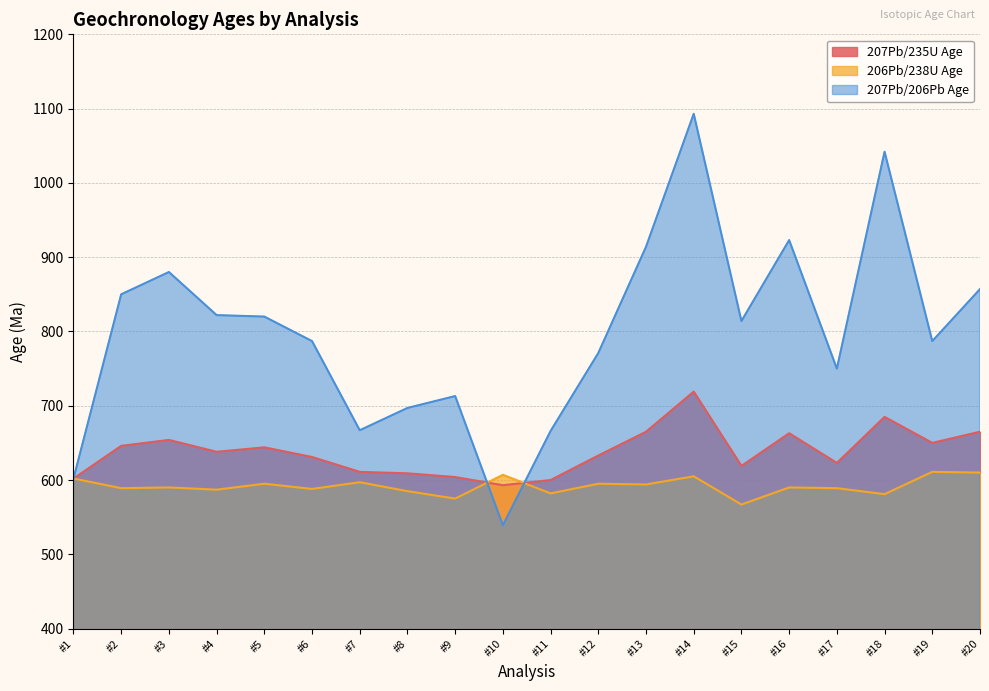

At which label is 207Pb/206Pb Age closest to 816?

#15